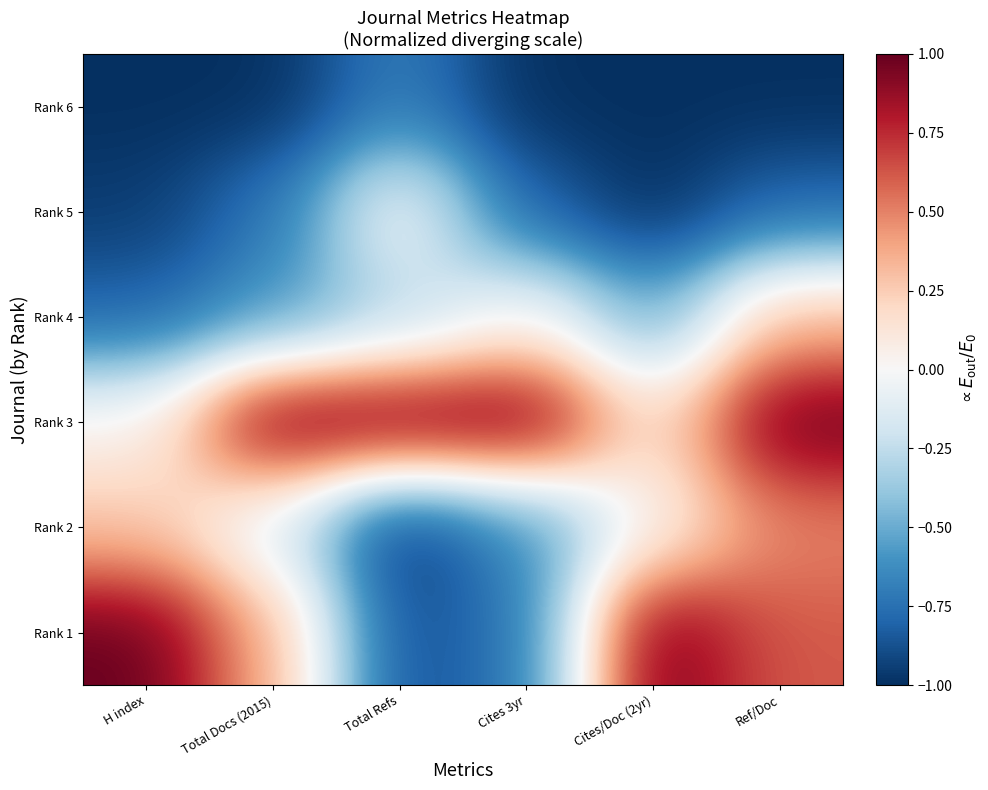

How many categories are shown in the chart?

6